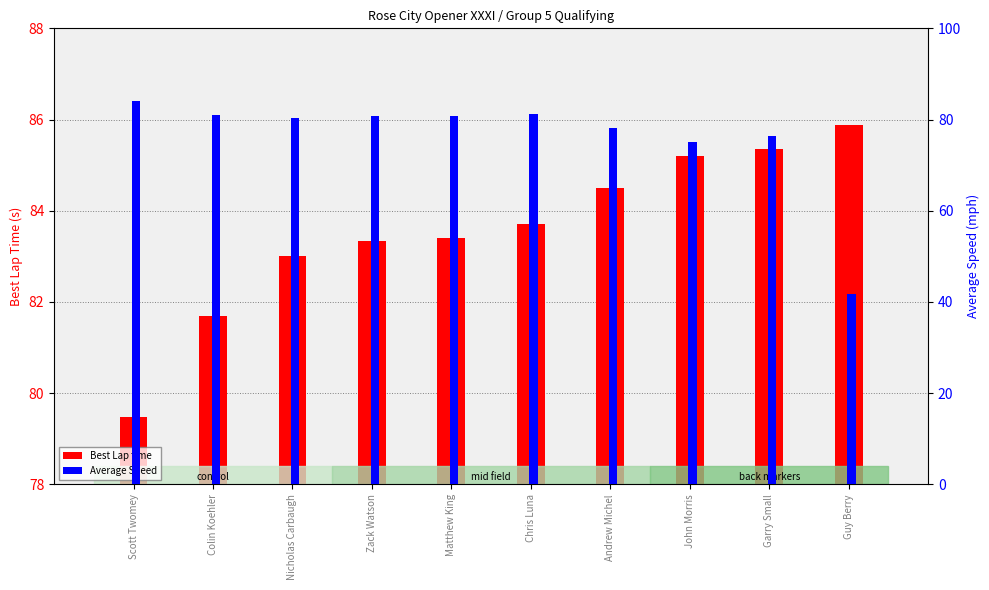

How many groups of bars are there?

10